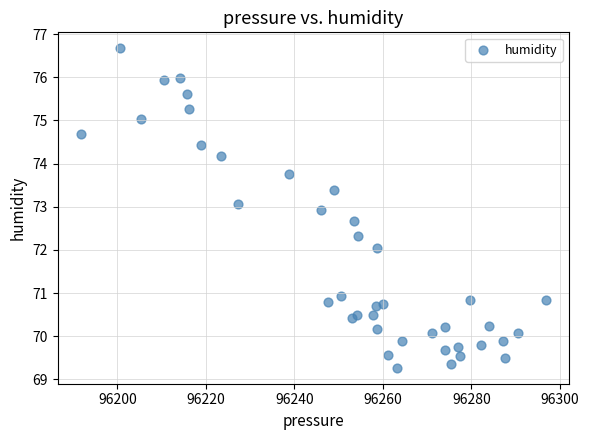

What is the range of Y values (max minus min)?

7.4